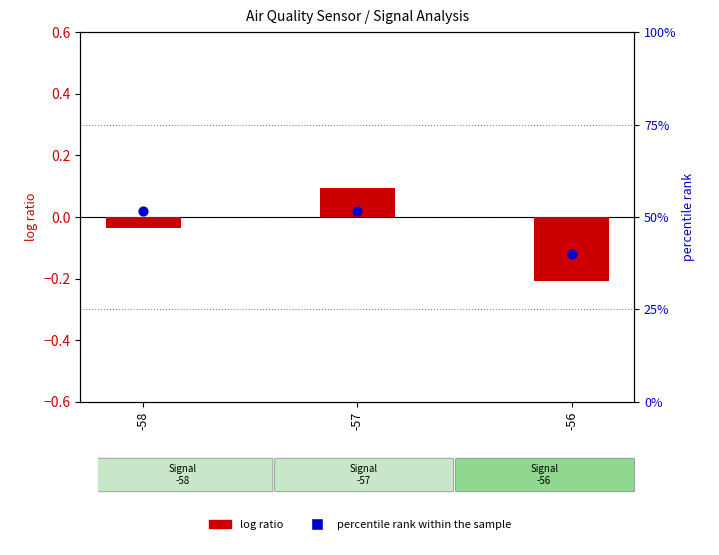

Which series reaches the minimum Y coordinate?

log ratio